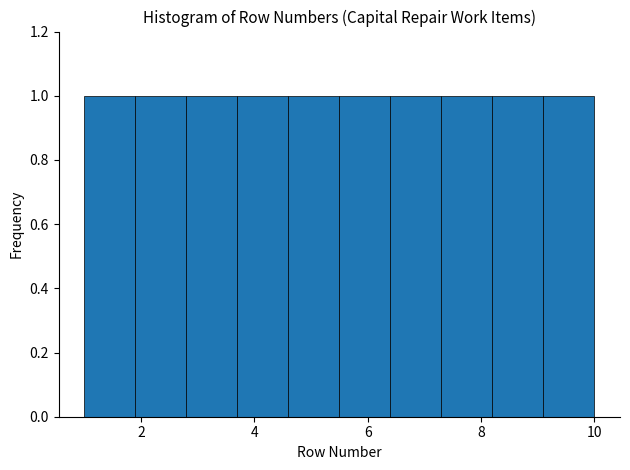

Reading left to right, list every bar in this chart as the range it spans on the x-axis followed by its height. Neither the bar edges nor the heights are printed on the chart, so give them approximately, as read against the axes.

1.0 to 1.9: 1
1.9 to 2.8: 1
2.8 to 3.7: 1
3.7 to 4.6: 1
4.6 to 5.5: 1
5.5 to 6.4: 1
6.4 to 7.3: 1
7.3 to 8.2: 1
8.2 to 9.1: 1
9.1 to 10.0: 1